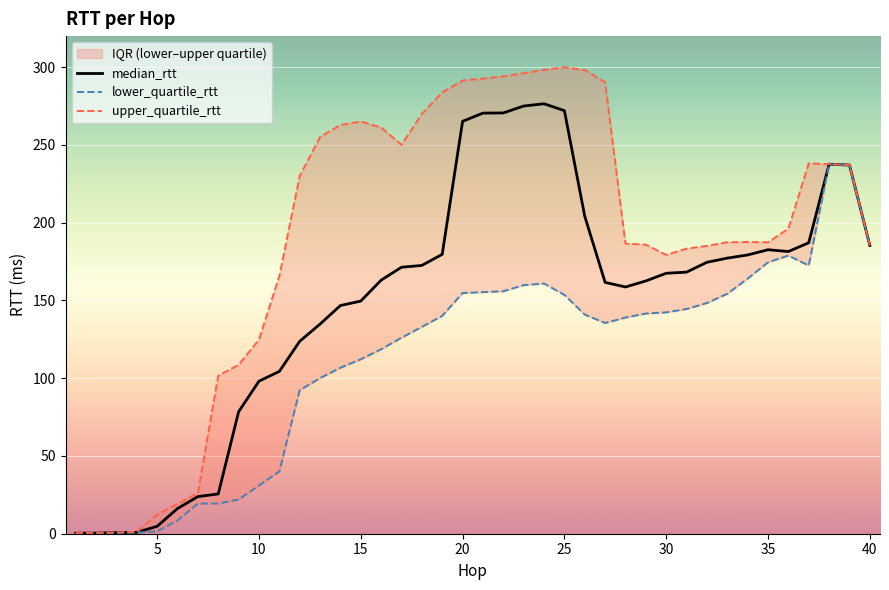

What is the approximate value of median_rtt at 3?

0.7